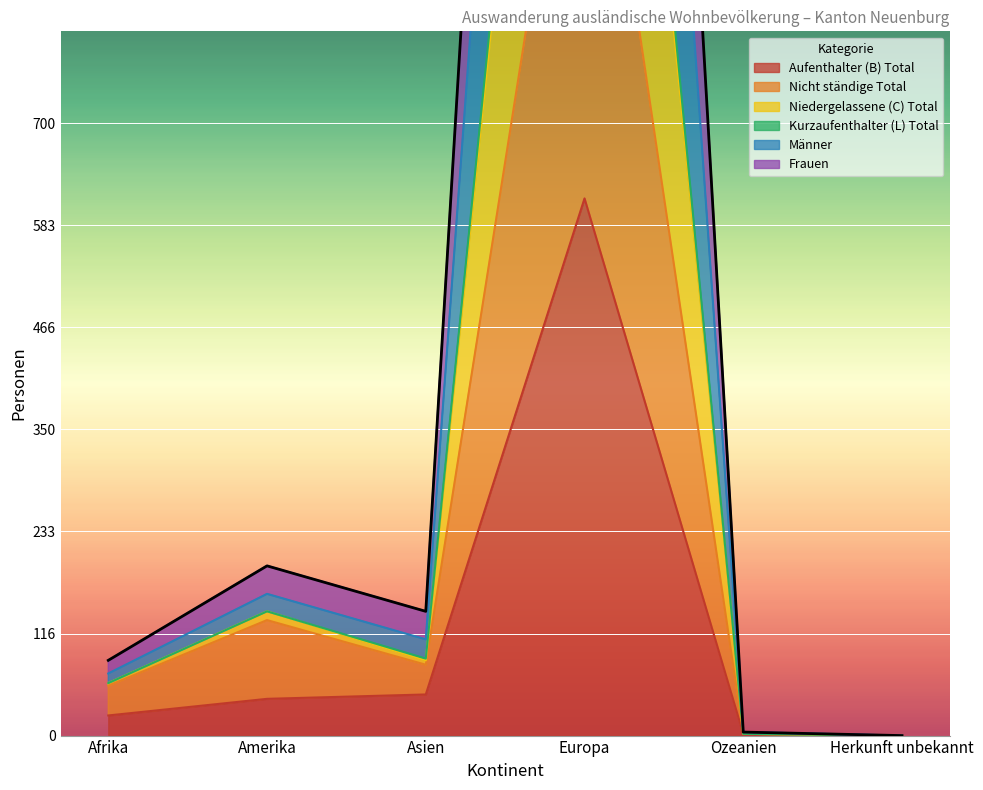

At which category does Frauen reach its first local valley?

Asien